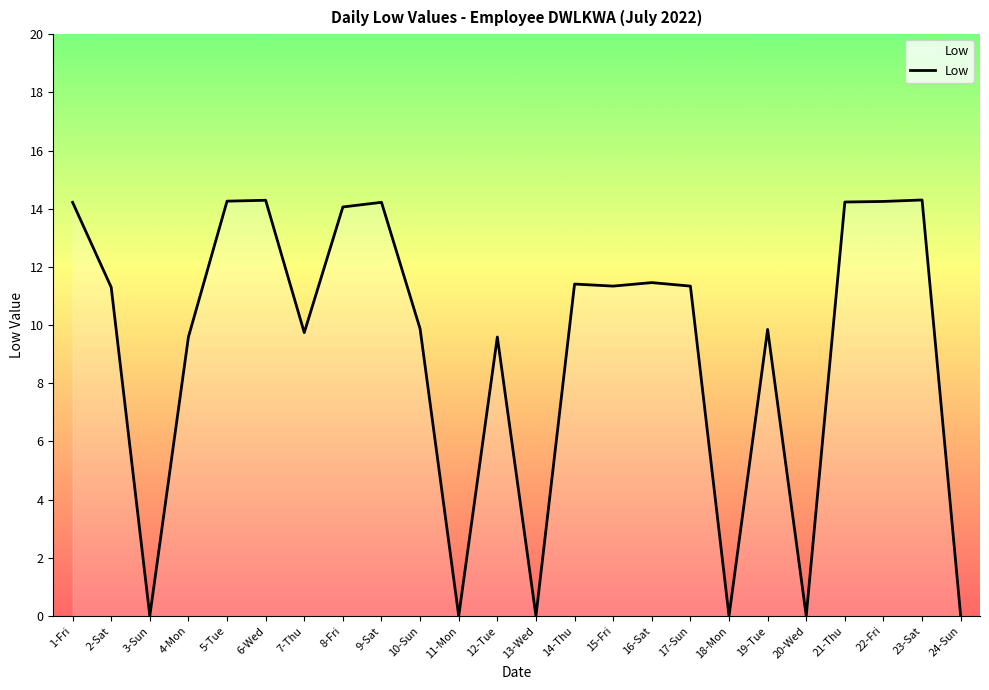

What is the change in value from 15-Fri to 24-Sun?

-11.3